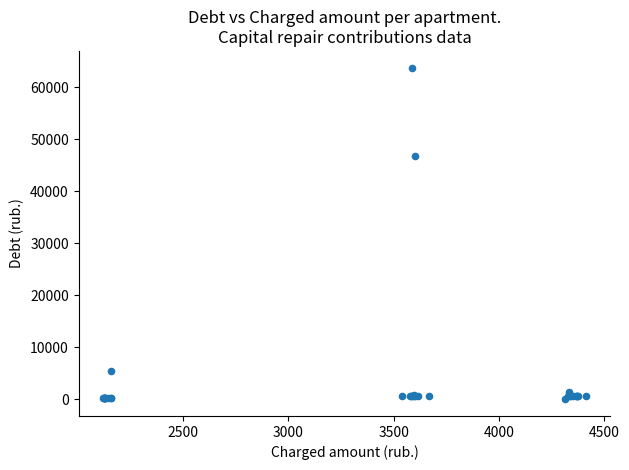

What Y value in the scatter plot is closest to 31896?

46765.2